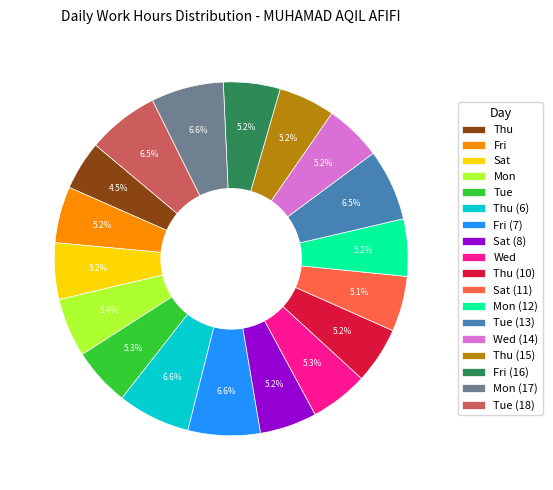

Approximately how many times larger is the value at Wed (14) compared to Fri?

1.0